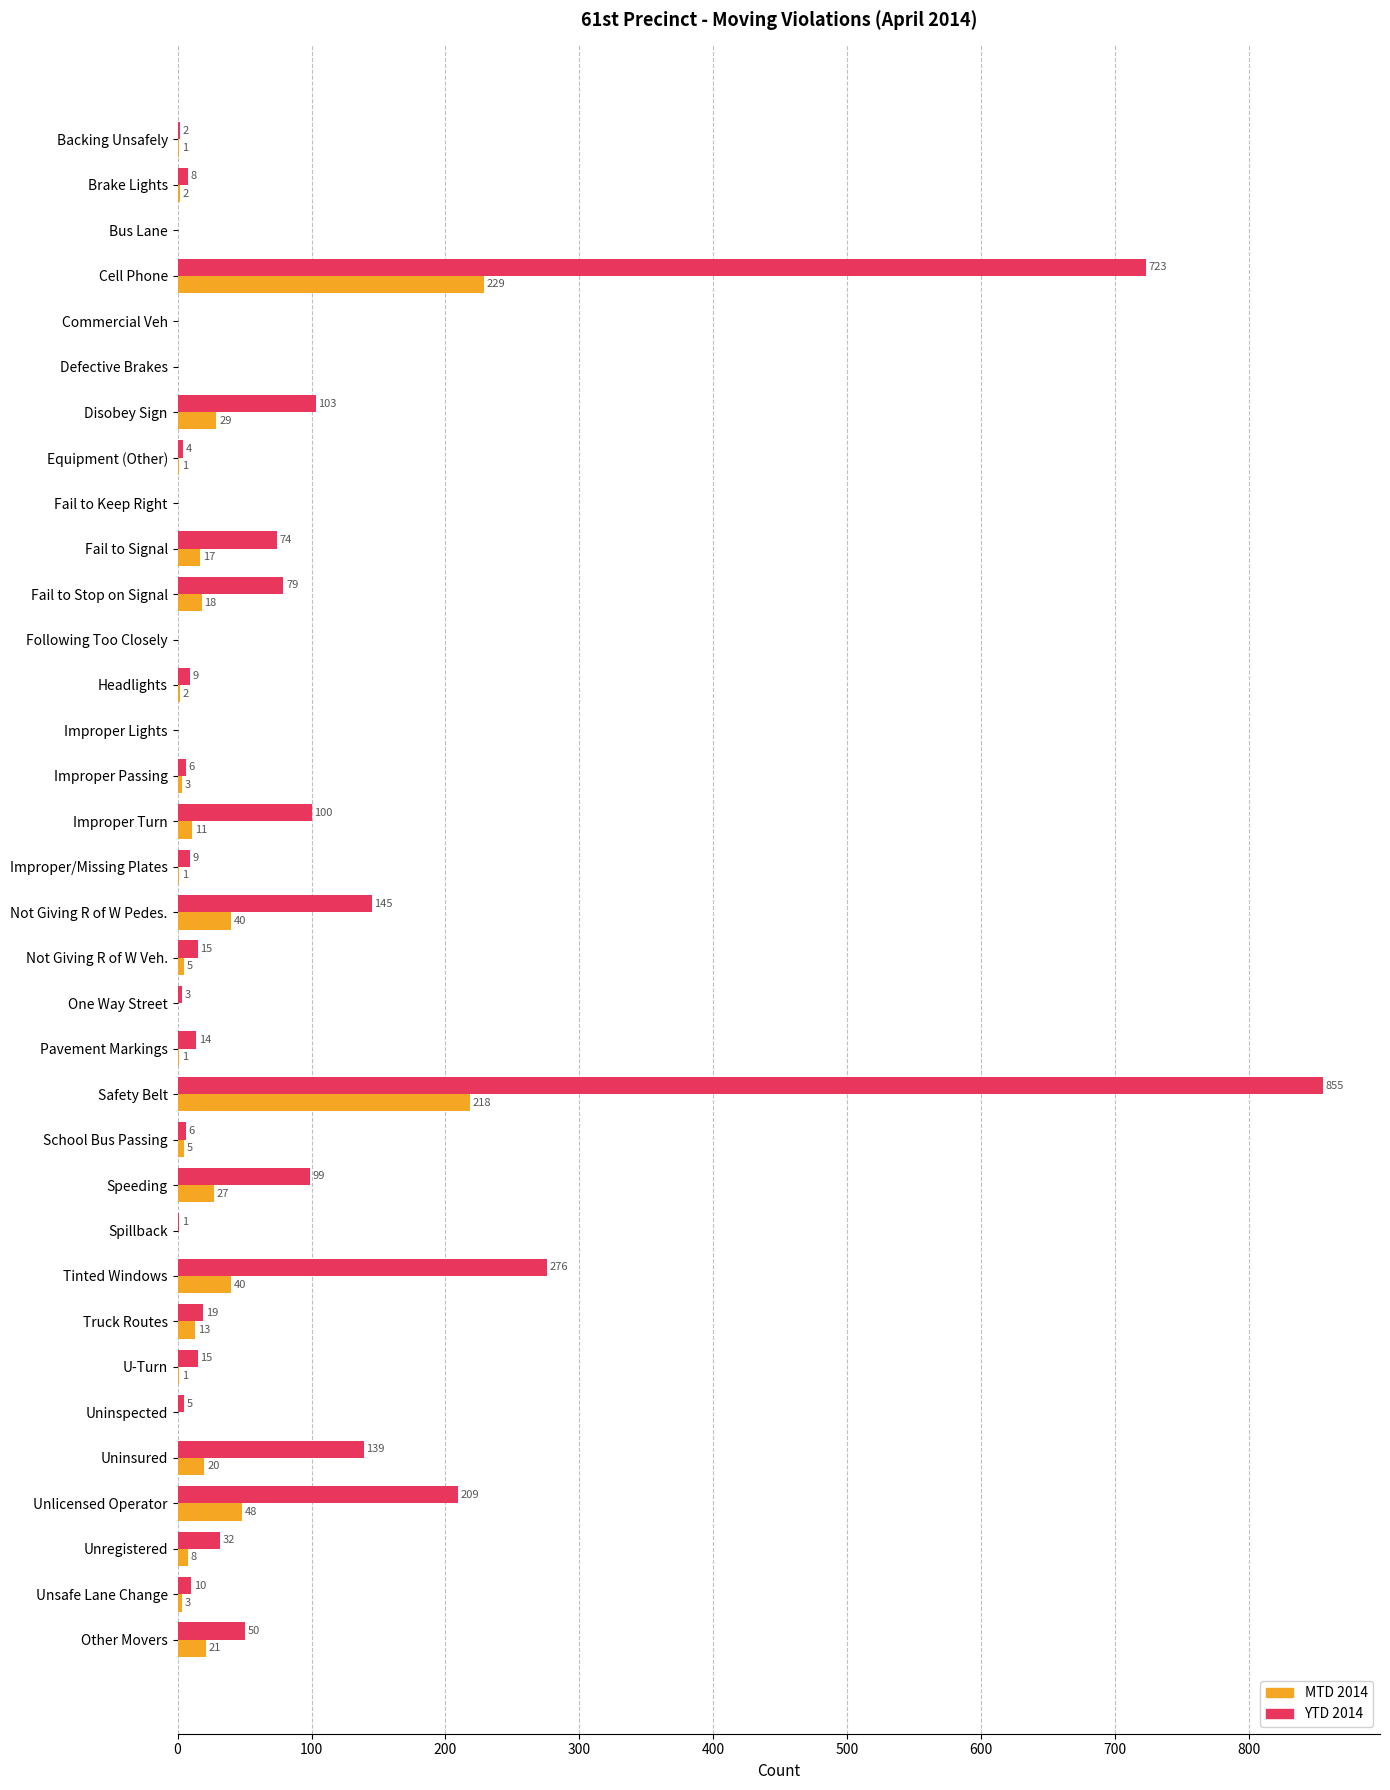

What are all the series names shown in the legend?

MTD 2014, YTD 2014